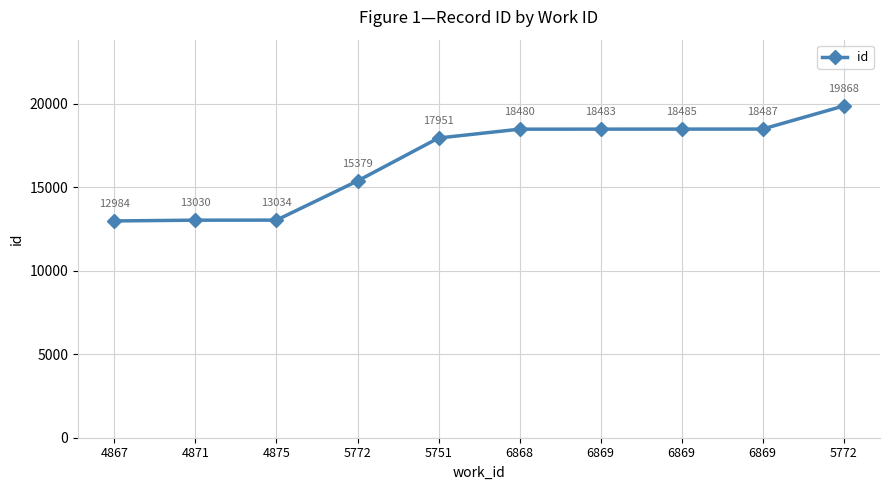

How many values are below 18480?

5